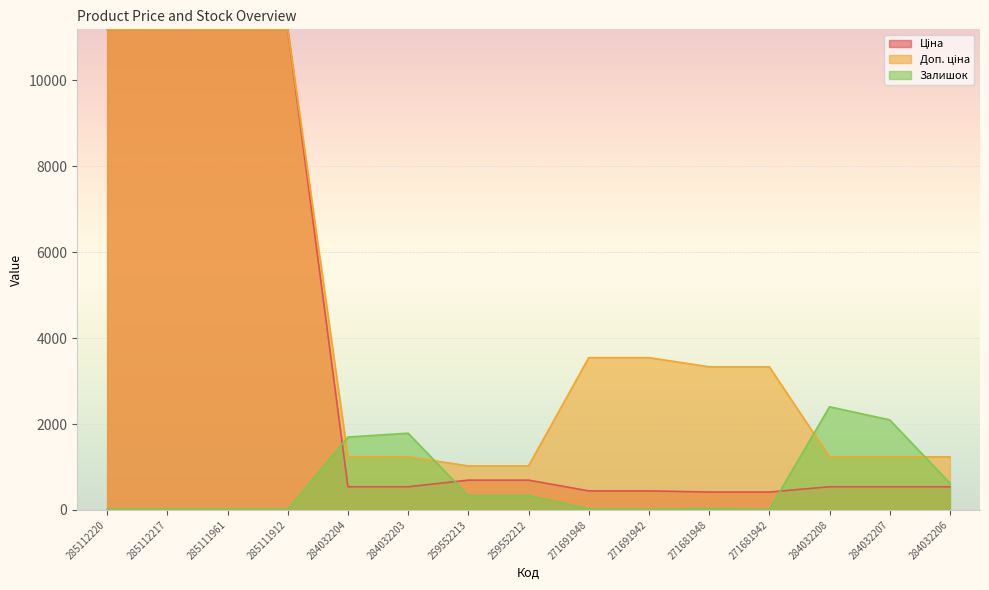

What is the sum of the Доп. ціна values at 271681948 and 284032206?

4567.9